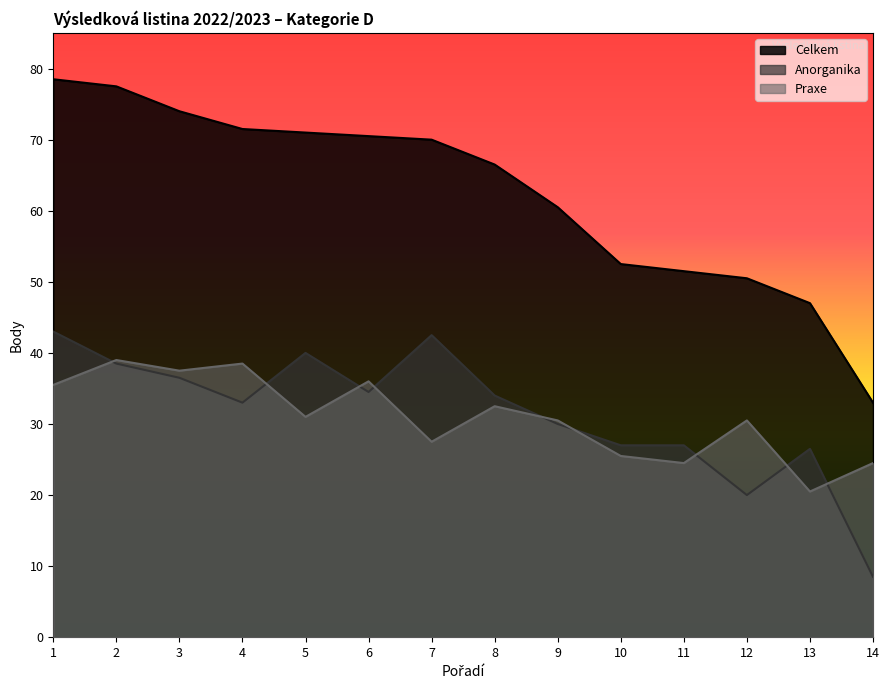

Which has a higher value, 7 or 1?

1